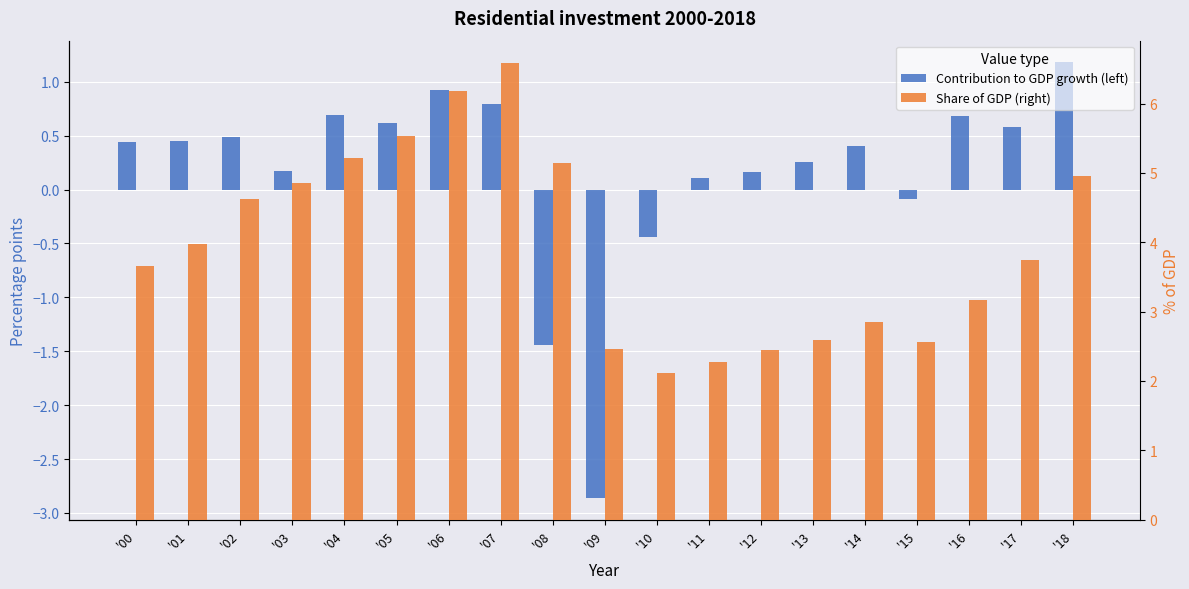

At which category is the sum across all series the highest?

'07